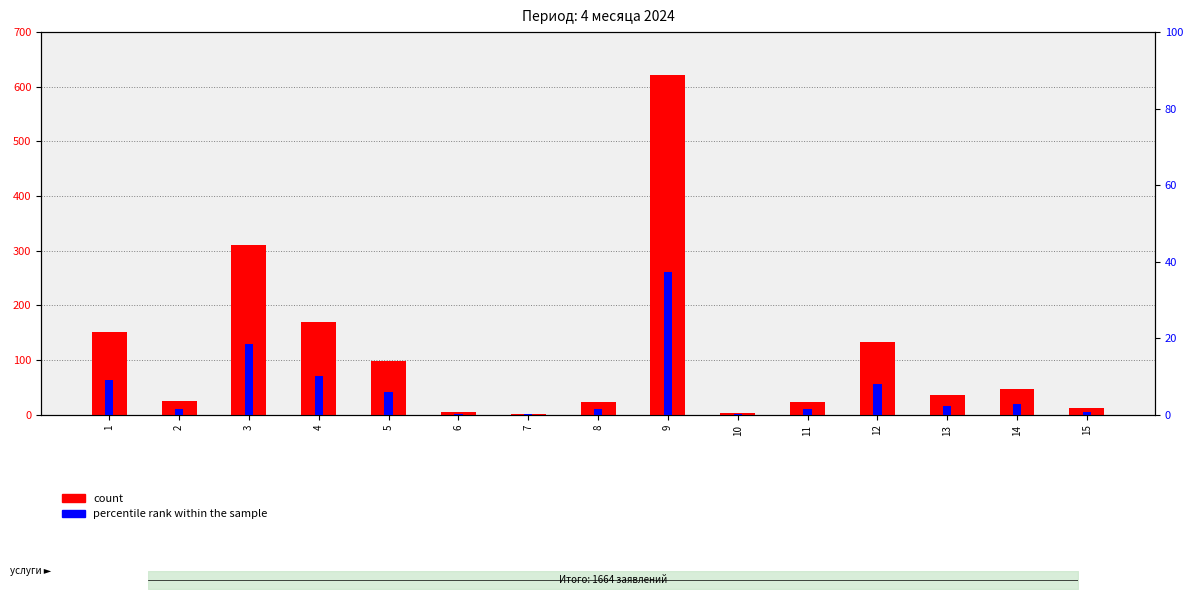

At which label is percentile rank within the sample closest to 18?

3